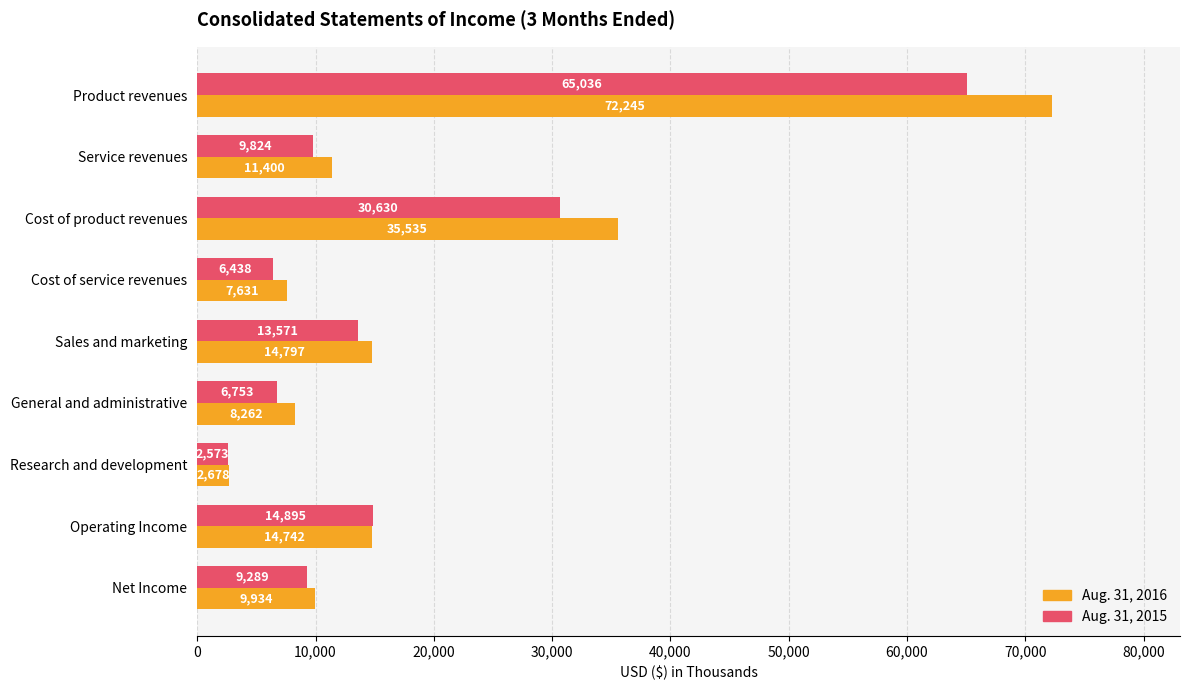

Rank the categories by Aug. 31, 2015 value from lowest to highest.

Research and development, Cost of service revenues, General and administrative, Net Income, Service revenues, Sales and marketing, Operating Income, Cost of product revenues, Product revenues